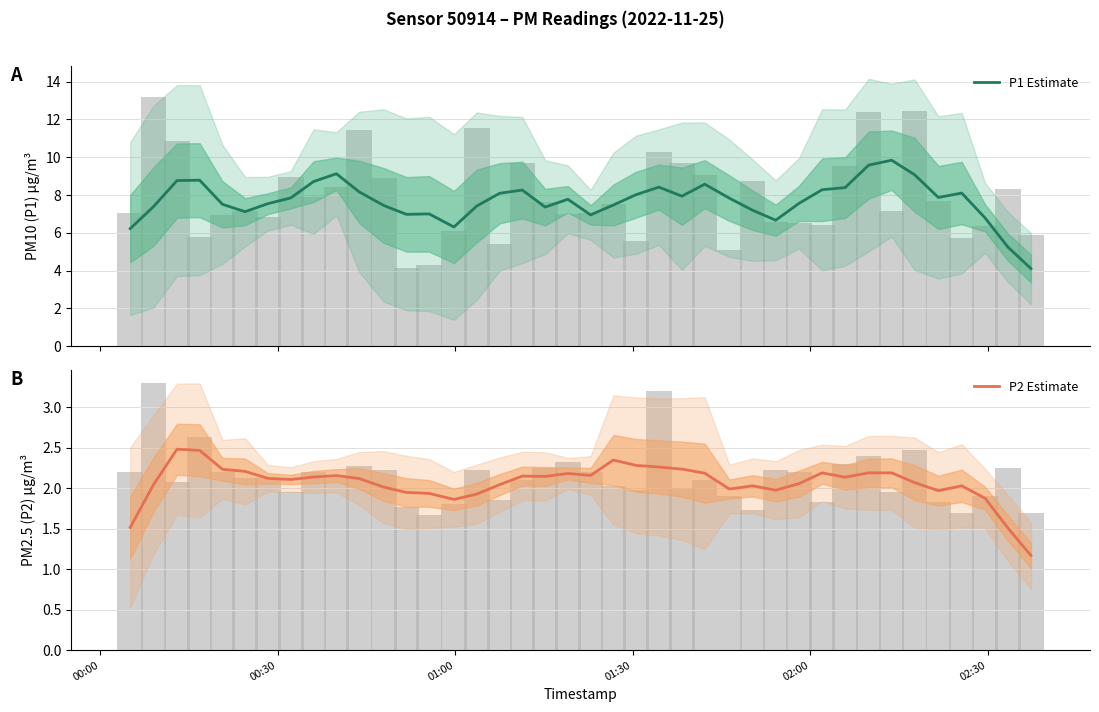

Rank the series by their maximum value, from highest to lowest.

P1 Estimate, P2 Estimate